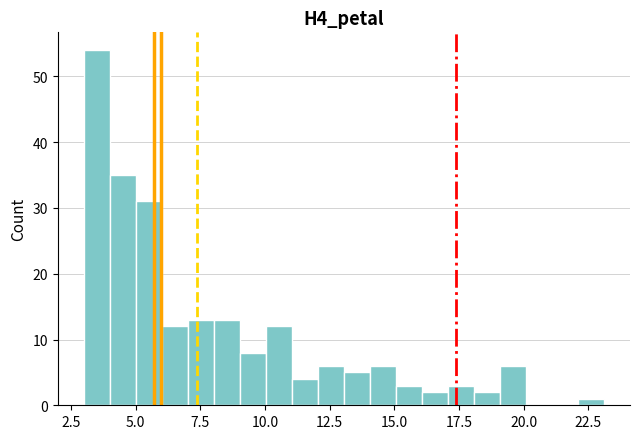

Read against the x-axis, roughly where is the centre of the tallest bar?

3.5